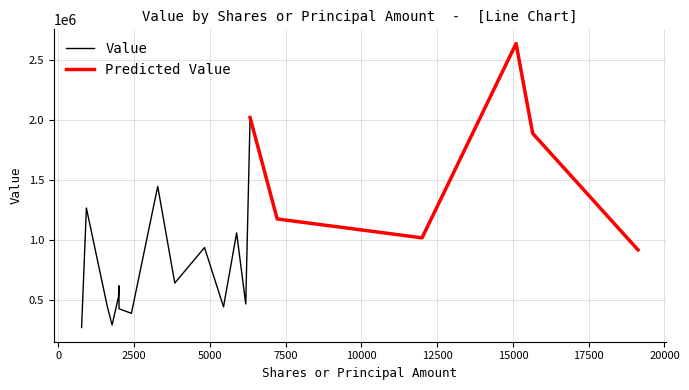

True or false: Value and Predicted Value cross at least once.

False